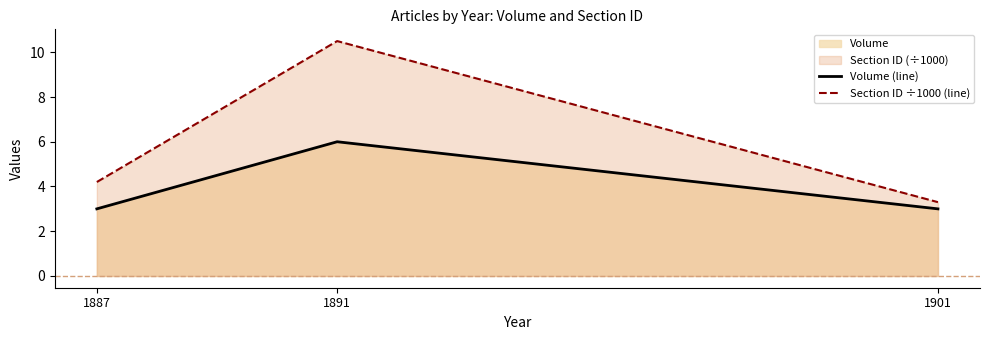

Reading left to right, transcribe all the data shown in this chart.

Volume (line): 3.0	6.0	3.0
Section ID ÷1000 (line): 4.2	10.5	3.3